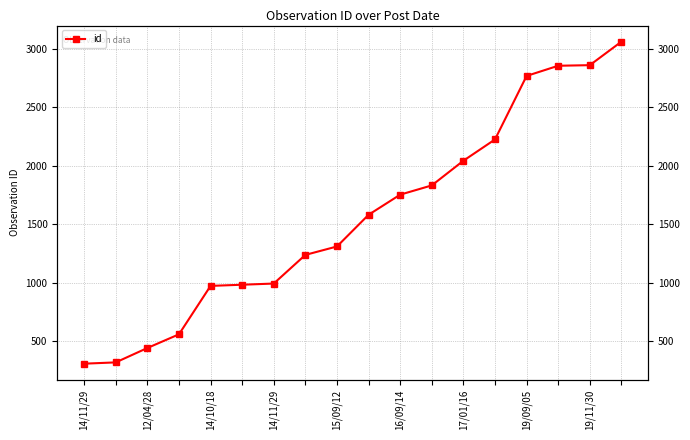

How many lines are shown in the chart?

1